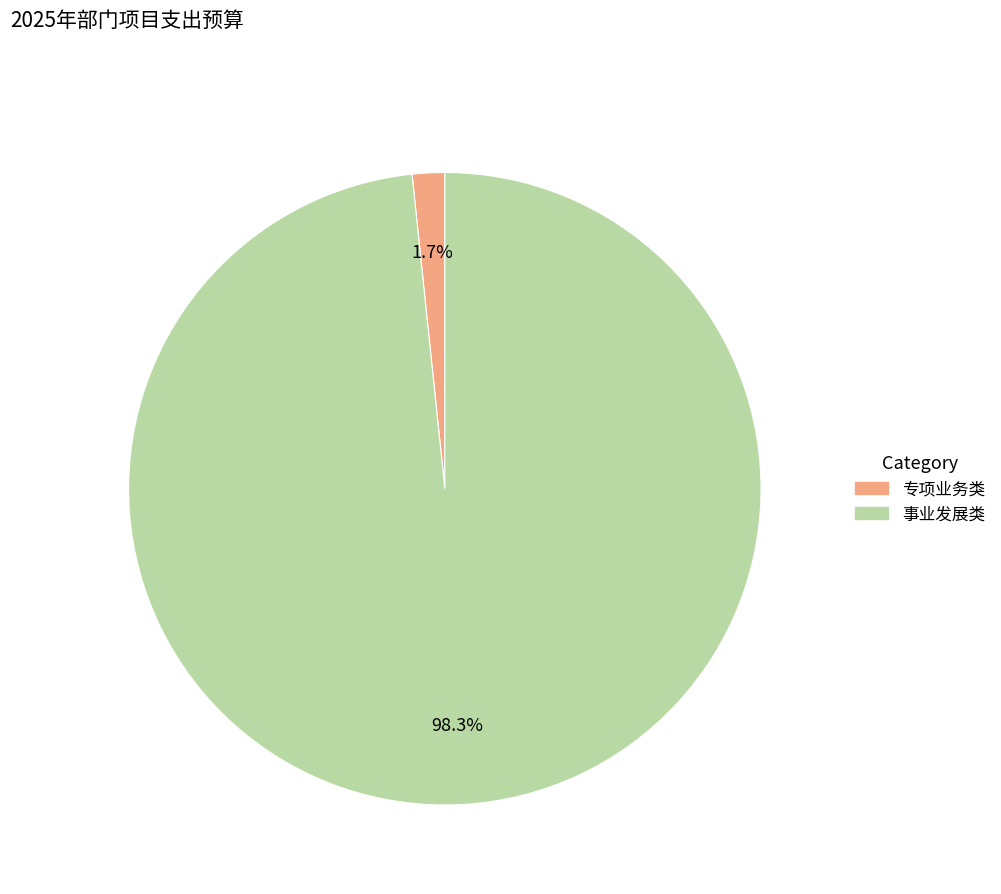

Which category has the biggest portion of the pie?

事业发展类